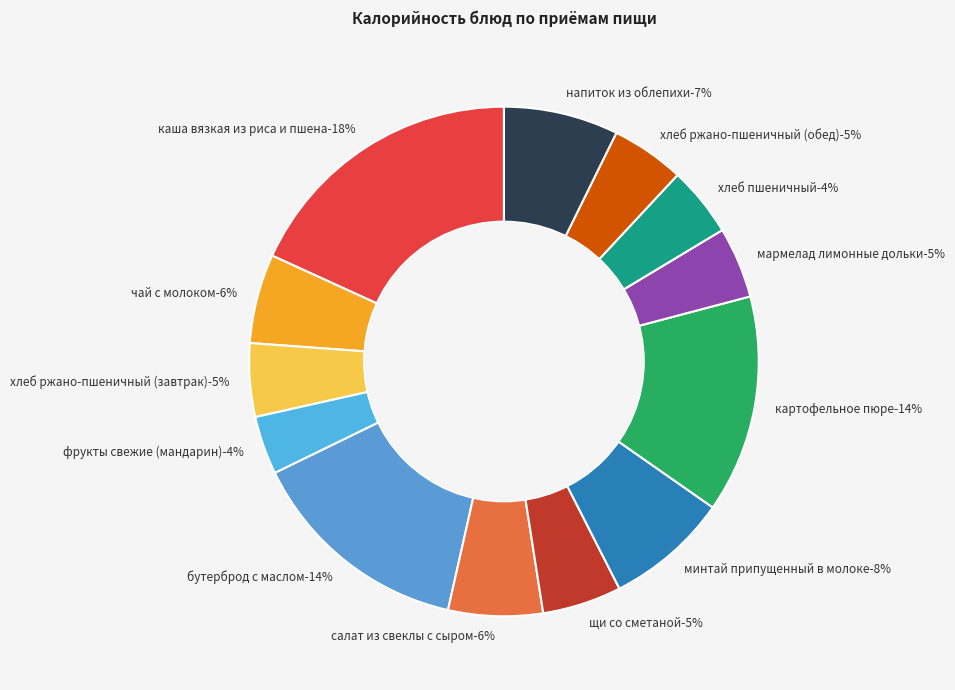

What portion of the pie excludes напиток из облепихи?

92.7%